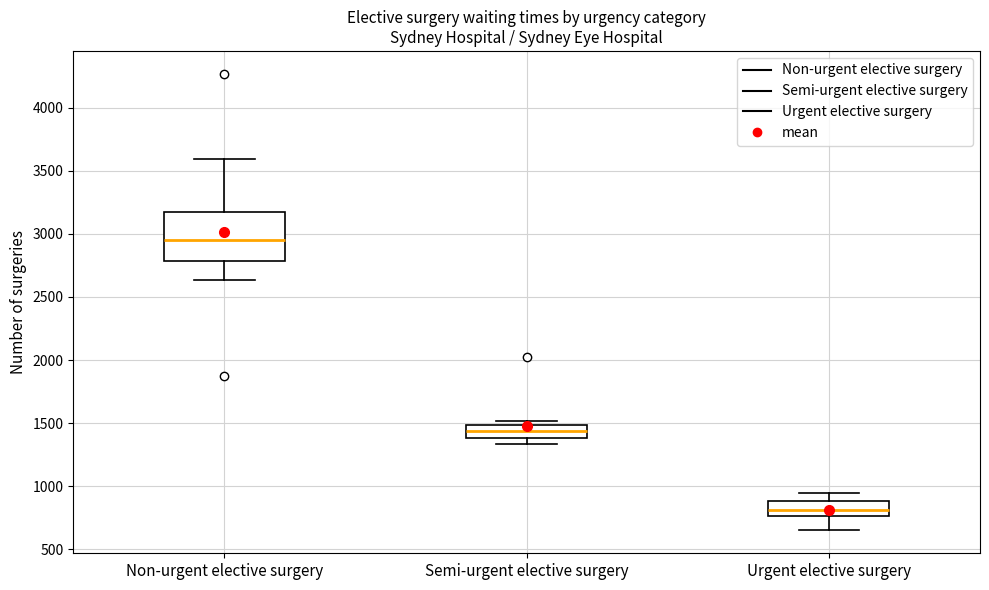

Where is the lower edge of the box for Semi-urgent elective surgery on the y-axis? The values are not printed on the chart, so give them approximately, as read against the axis.

1400